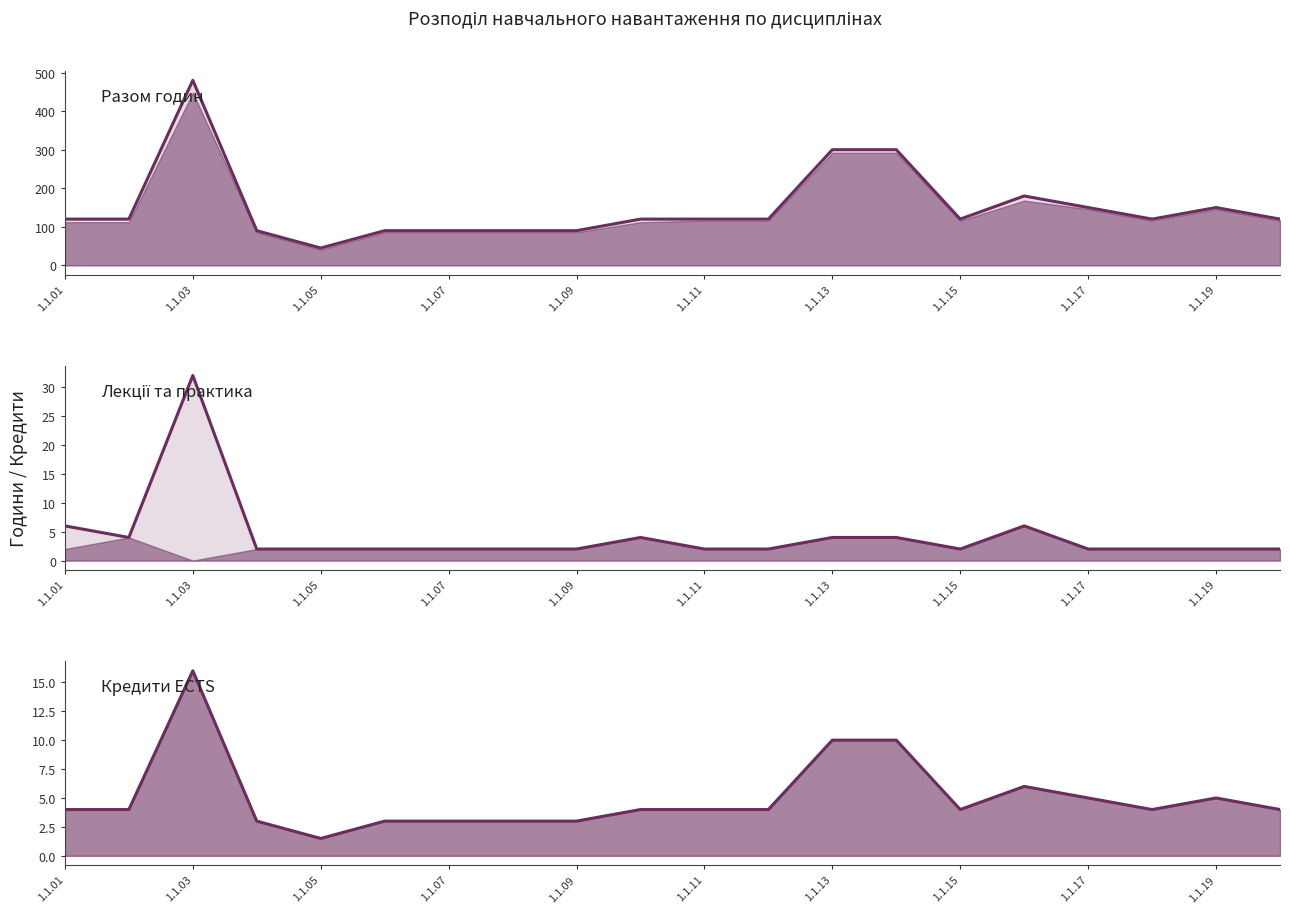

True or false: Разом годин (line) and Практичні заняття (line) cross at least once.

False